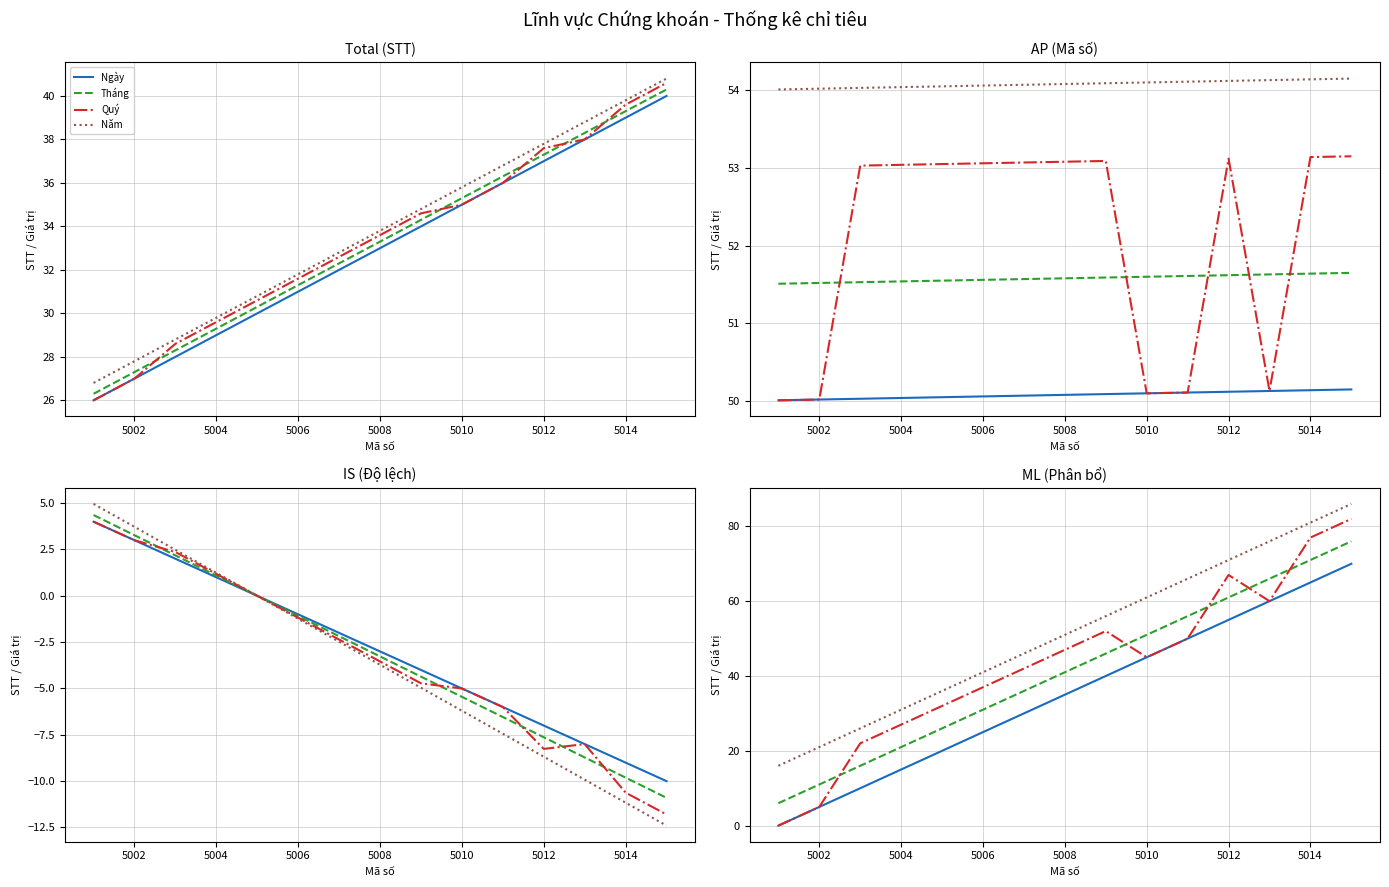

How many positive values does the Ngày series have?

14